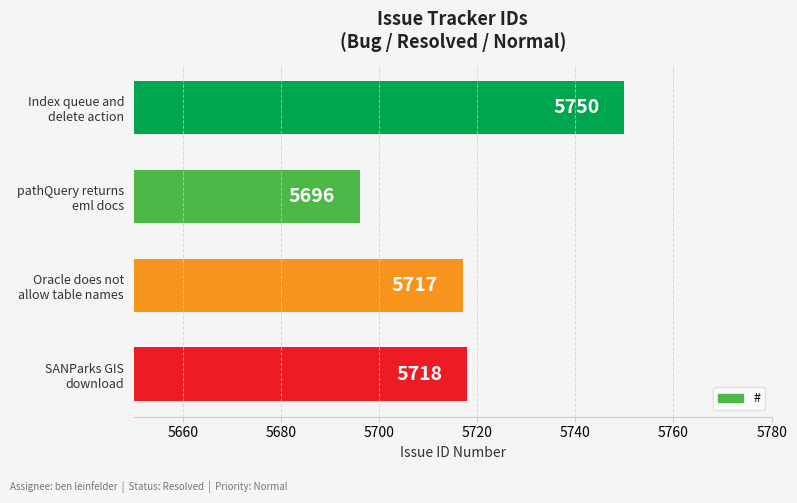

Which label corresponds to the smallest value in the chart?

pathQuery returns
eml docs